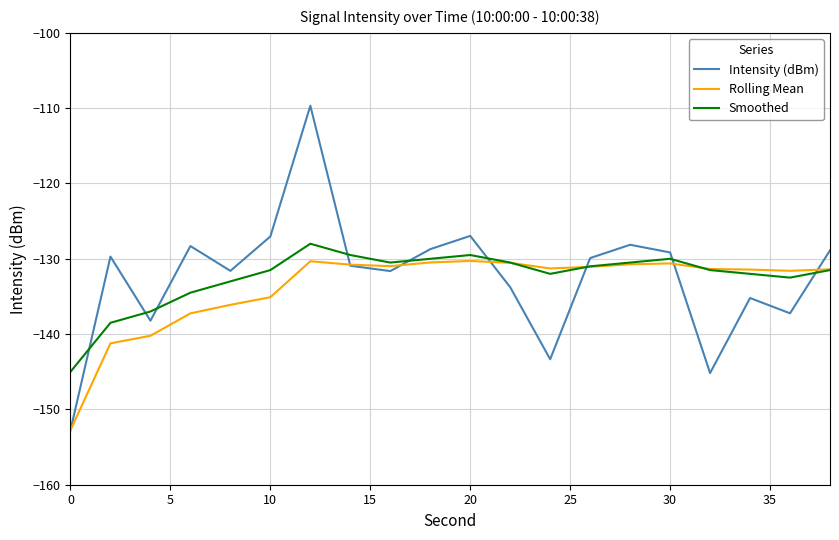

Which series has the largest range (max minus min)?

Intensity (dBm)